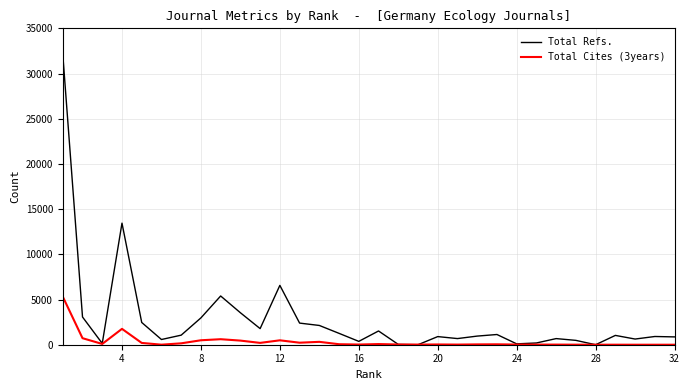

Rank the series by their average value, from highest to lowest.

Total Refs., Total Cites (3years)